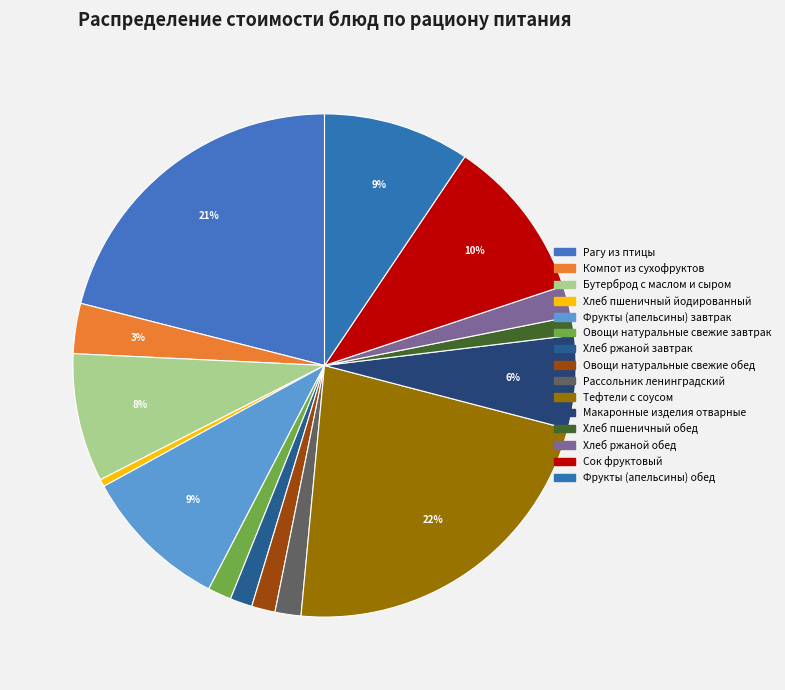

Does Хлеб пшеничный йодированный account for over 50% of the chart?

No